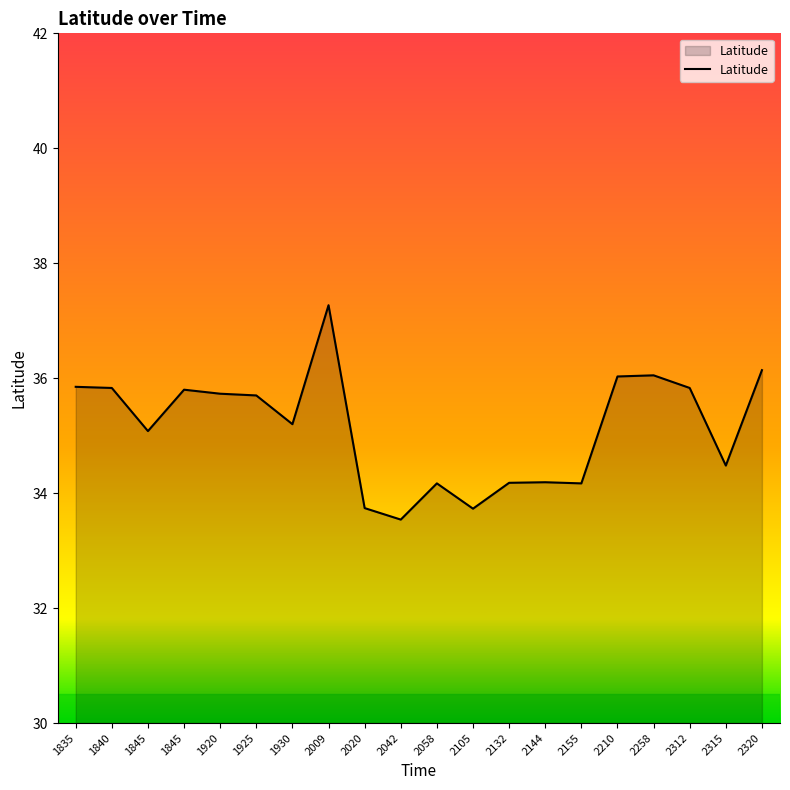

Rank the categories by value from lowest to highest.

2042, 2105, 2020, 2058, 2155, 2132, 2144, 2315, 1845, 1930, 1925, 1920, 1845, 1840, 2312, 1835, 2210, 2258, 2320, 2009